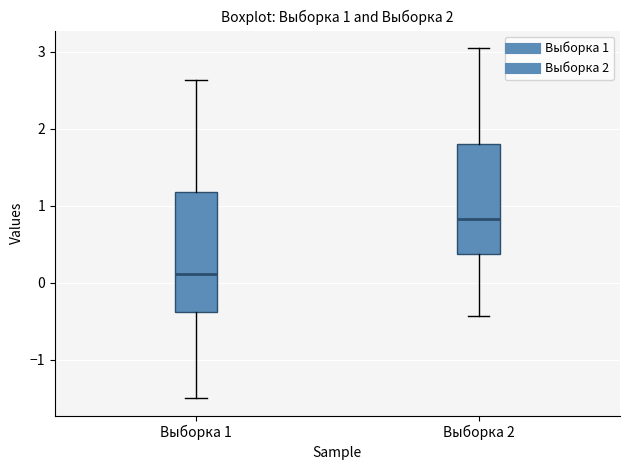

Which box is the tallest, from its lower edge to its upper edge?

Выборка 1